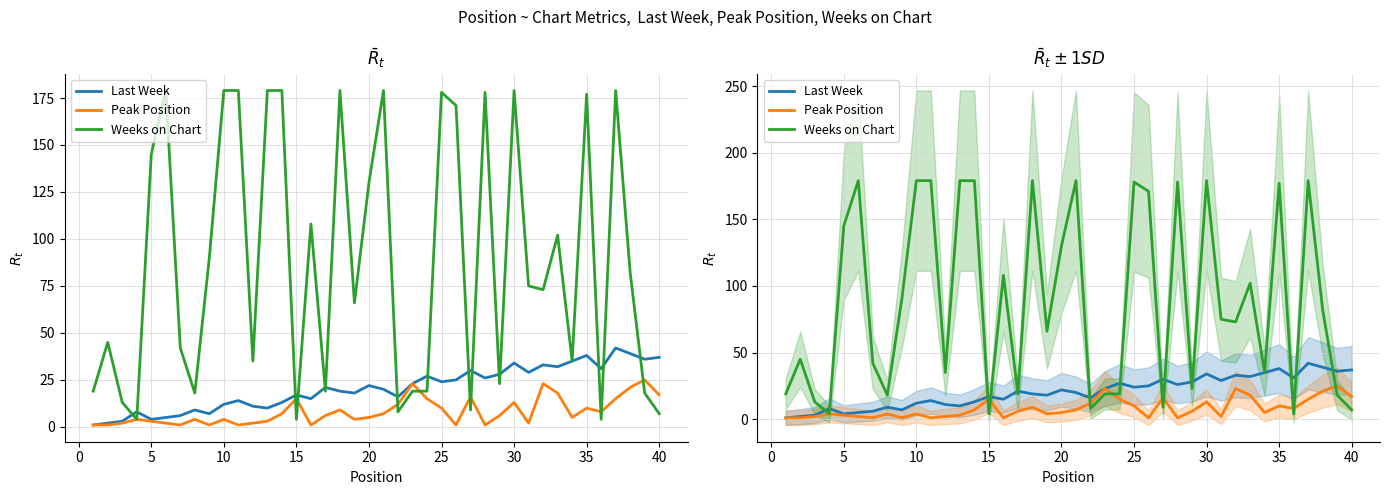

Which series ends up on top after the final intersection of Last Week and Weeks on Chart?

Last Week